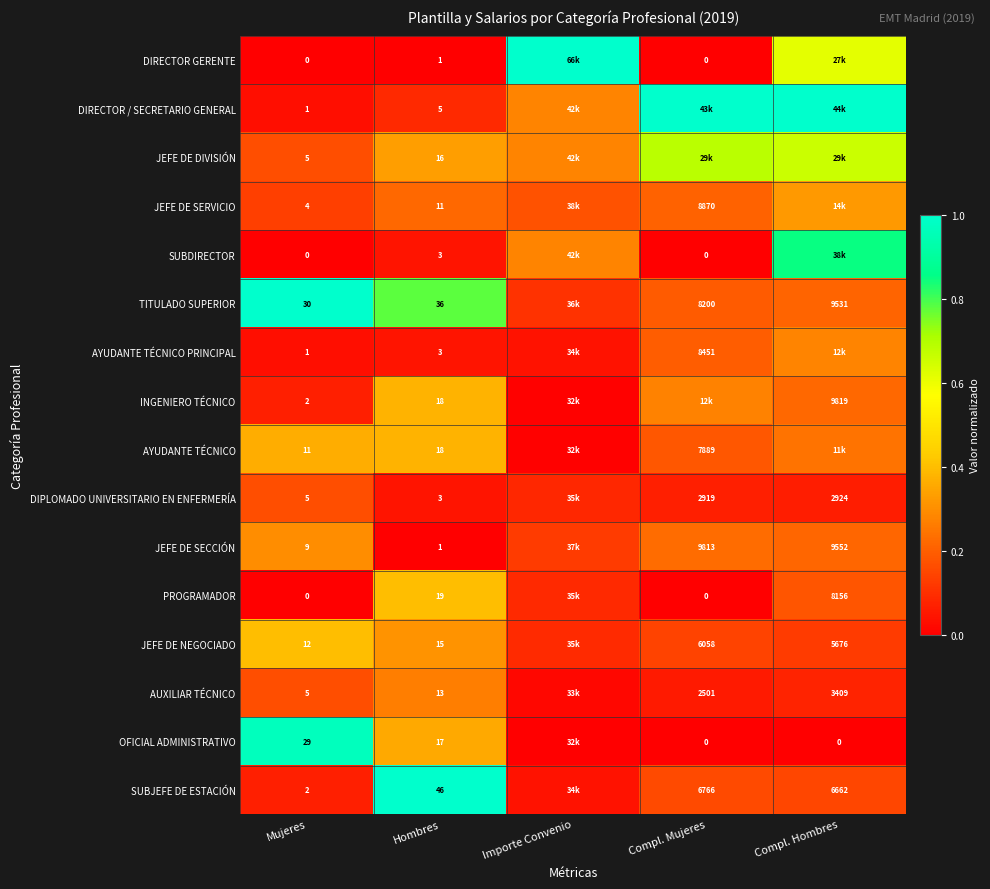

Between Mujeres and Hombres, which series saw the biggest shift?

SUBJEFE DE ESTACIÓN